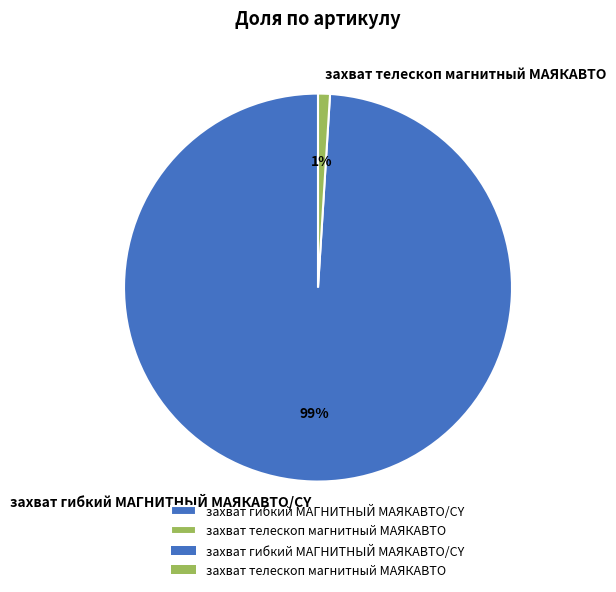

Which slice is the smallest?

захват телескоп магнитный МАЯКАВТО